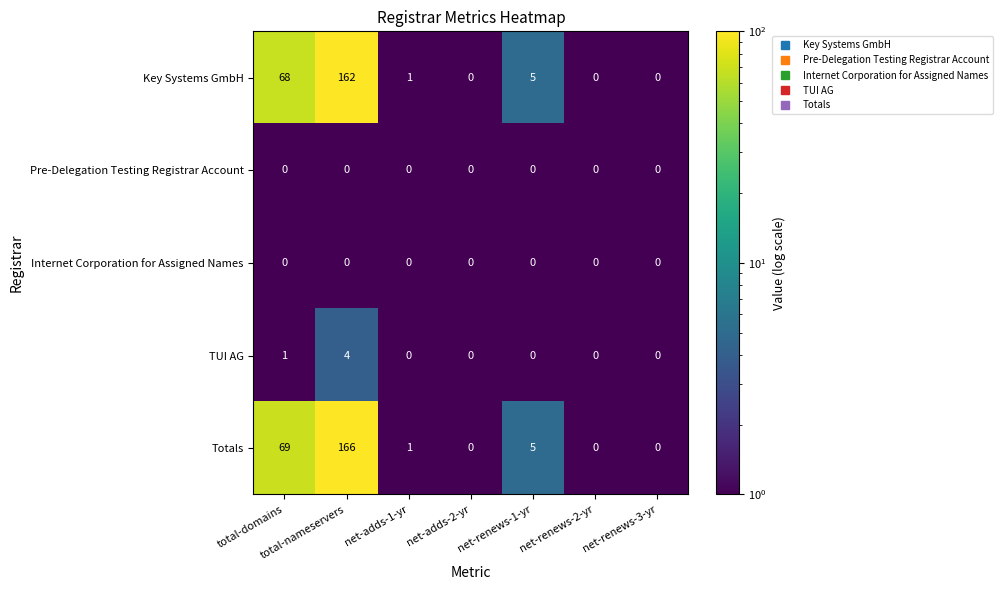

What is the difference between the highest and lowest values at total-nameservers?

166